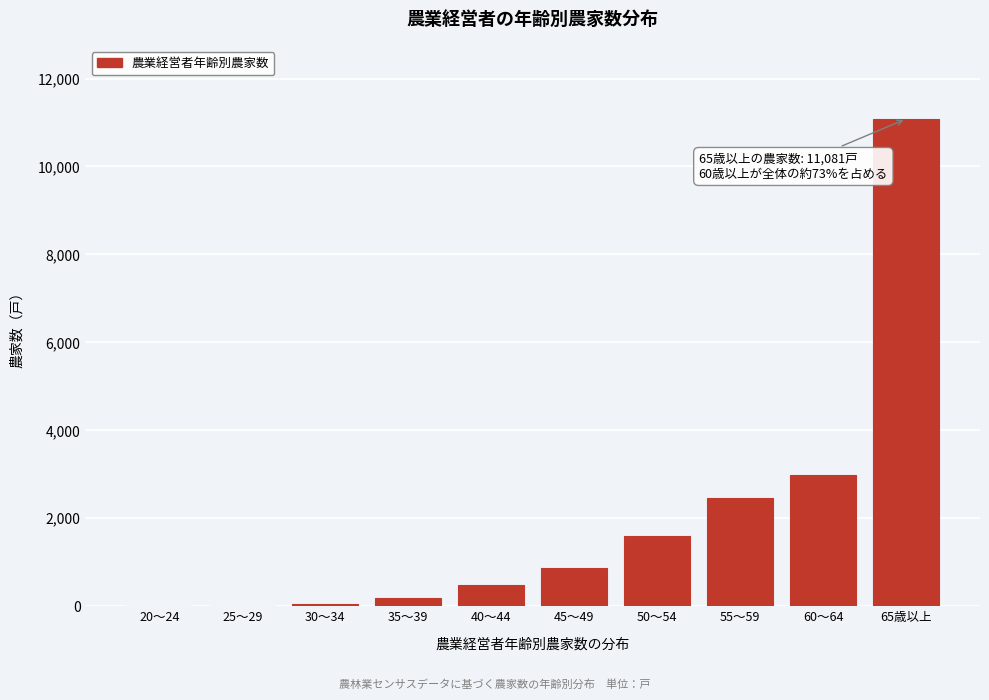

What is the sum of all values?

19732